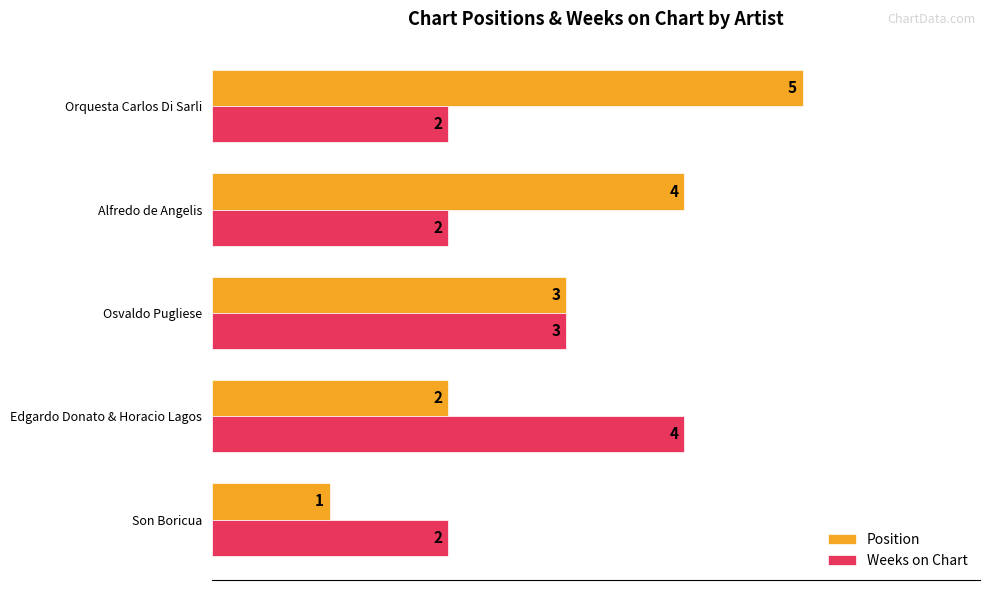

What is the sum of the Weeks on Chart values at Orquesta Carlos Di Sarli and Osvaldo Pugliese?

5